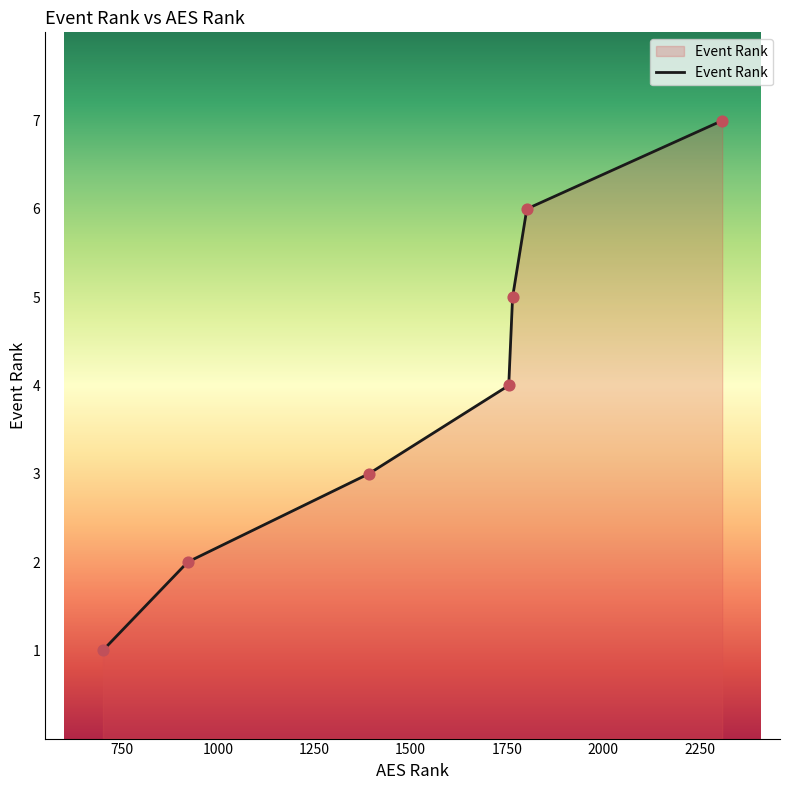

True or false: the data has more than 2 interior local peaks.

False